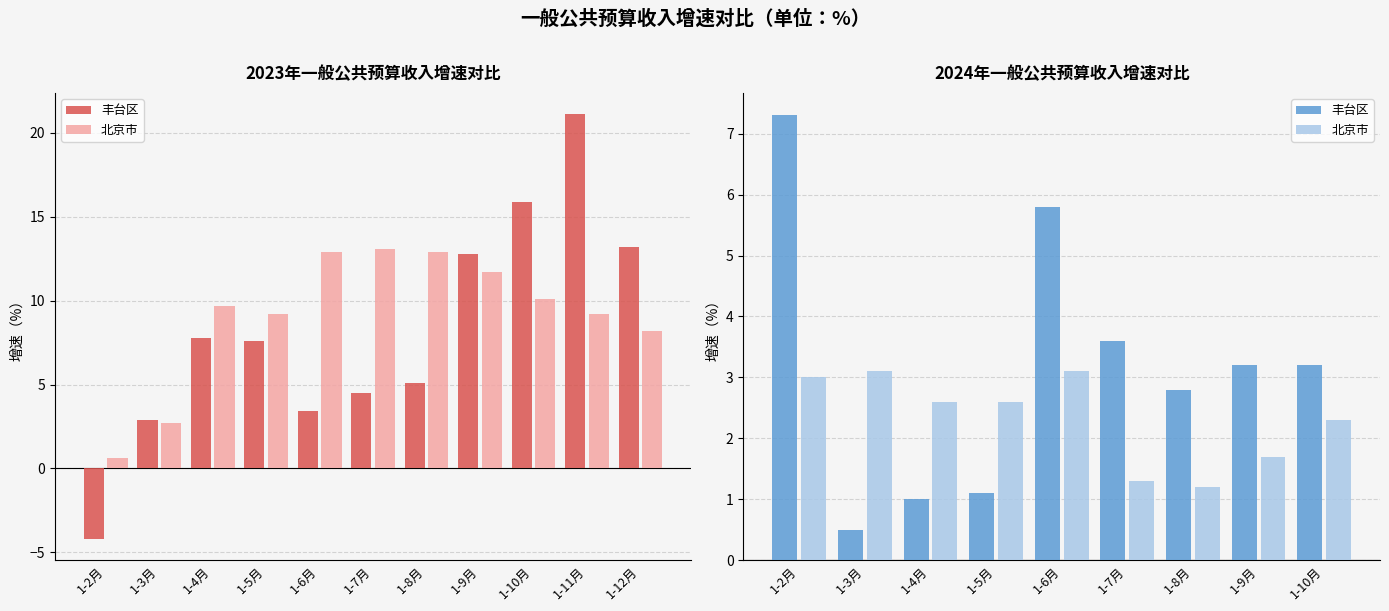

Which series changed the most between 1-3月 and 1-8月?

丰台区